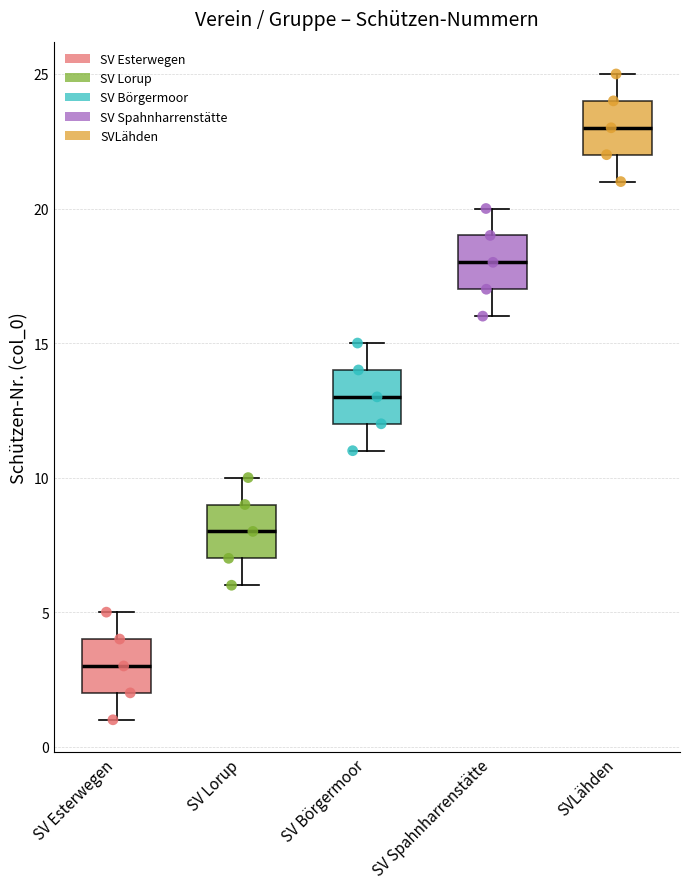

Which box's median line is the lowest?

SV Esterwegen